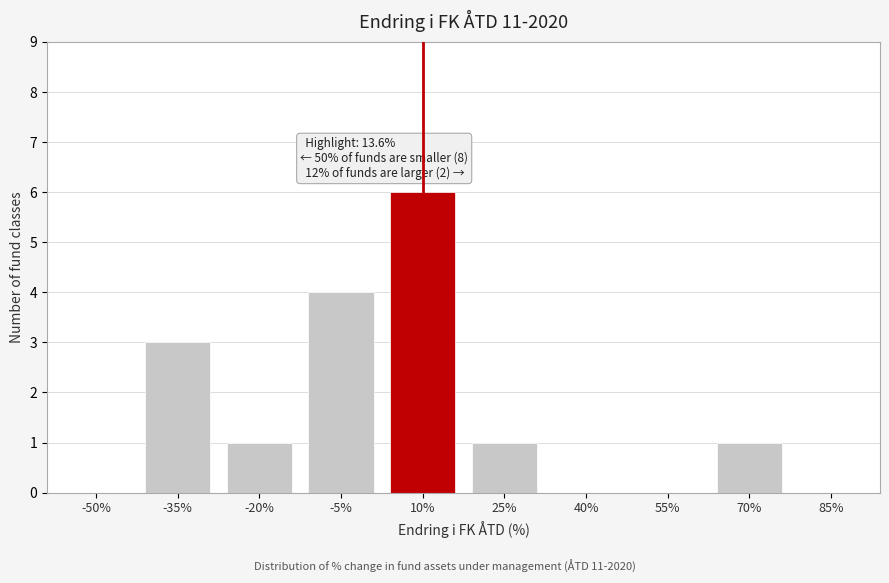

Reading right to left, what are all the values shown in this chart?

85%=0	70%=1	55%=0	40%=0	25%=1	10%=6	-5%=4	-20%=1	-35%=3	-50%=0